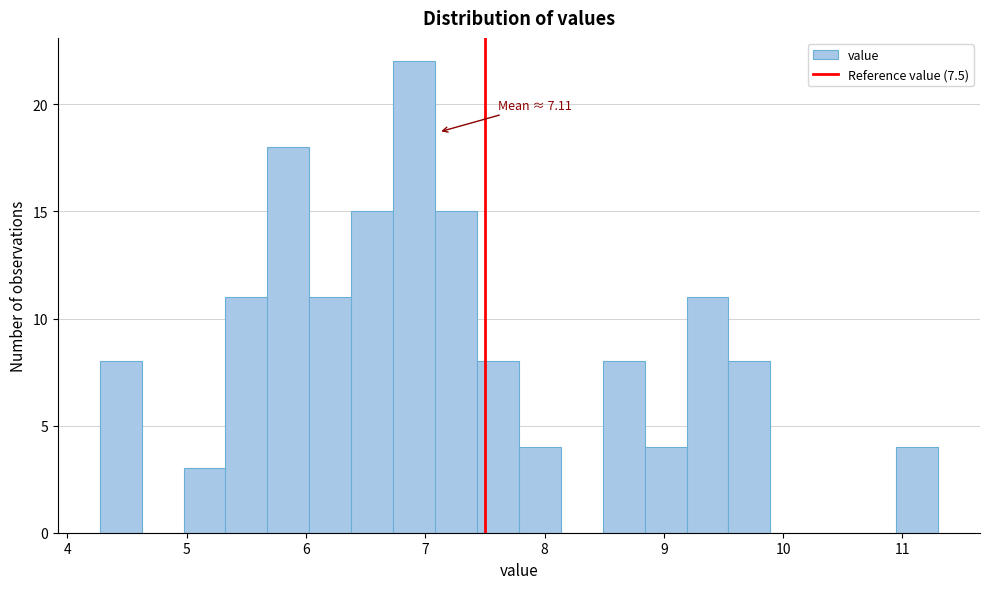

Around what value on the x-axis is the tallest bar? Give the approximate position of its centre, as read against the axis.

6.9